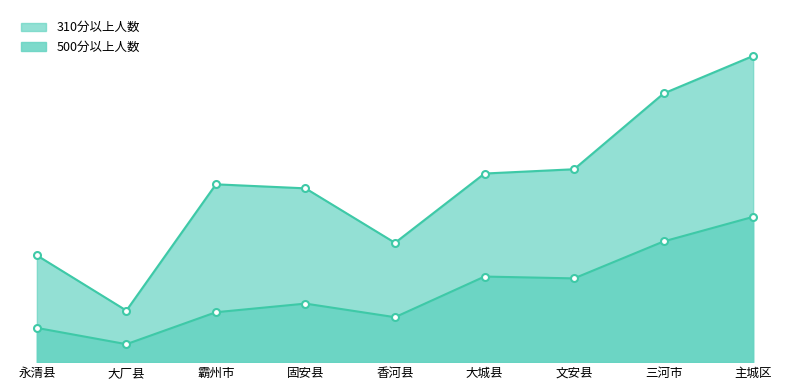

How many categories are shown in the chart?

9